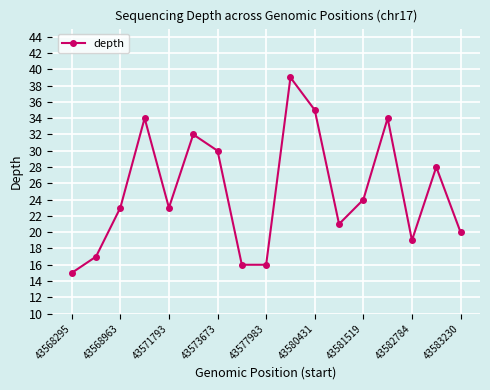

True or false: there are more than 0 points higher than both neighbors.

True